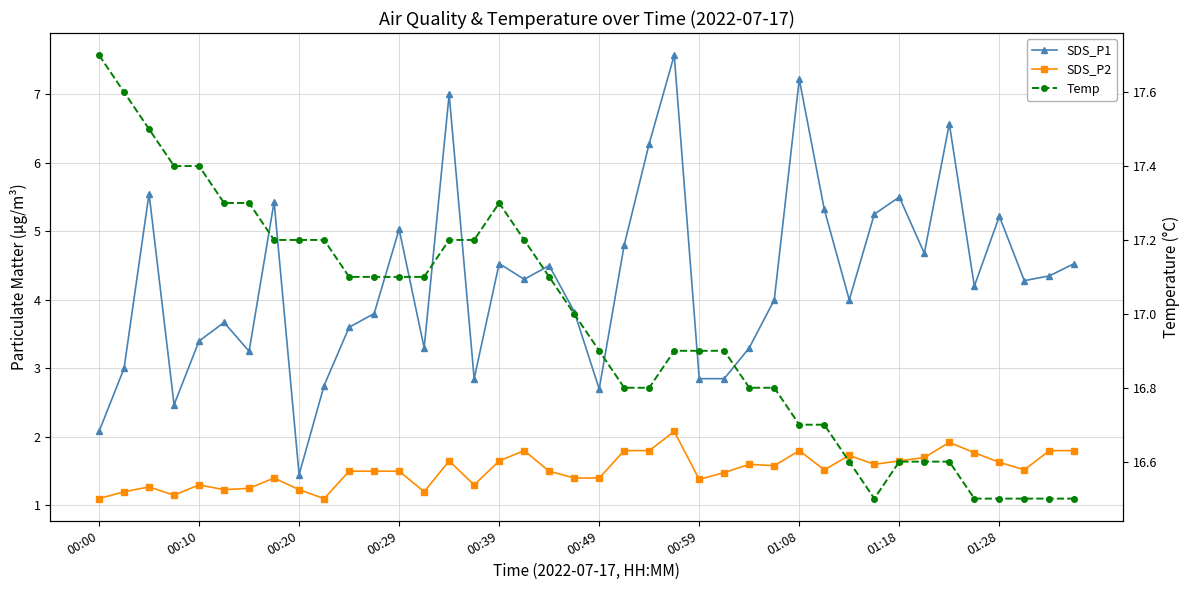

Which label corresponds to the largest value in the chart?

00:00